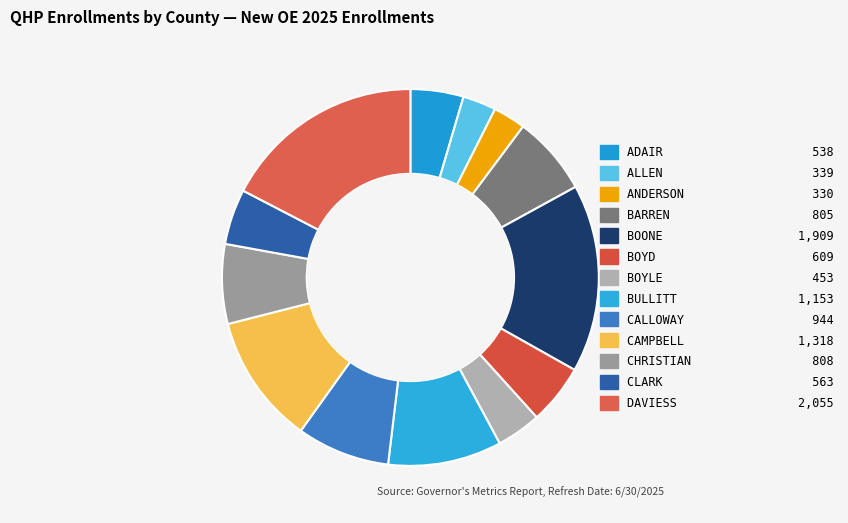

Which category has the biggest portion of the pie?

DAVIESS